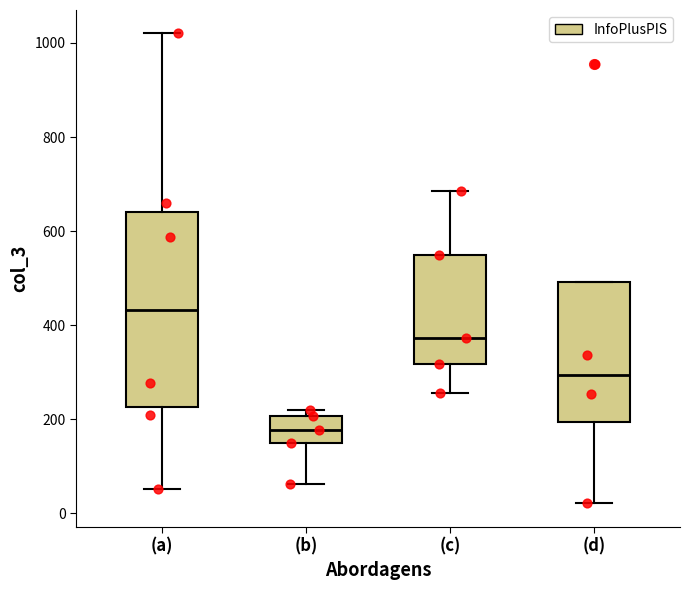

Which box is the tallest, from its lower edge to its upper edge?

(a)